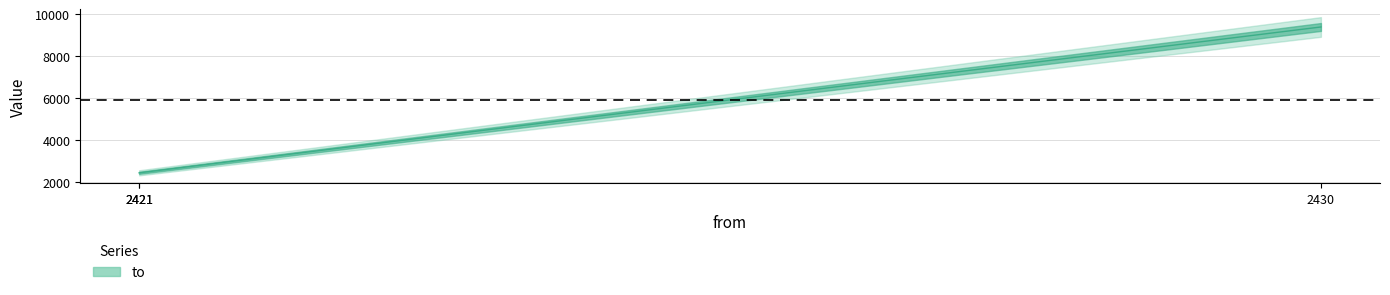

What is the sum of the values at 2430 and 2421?

11831